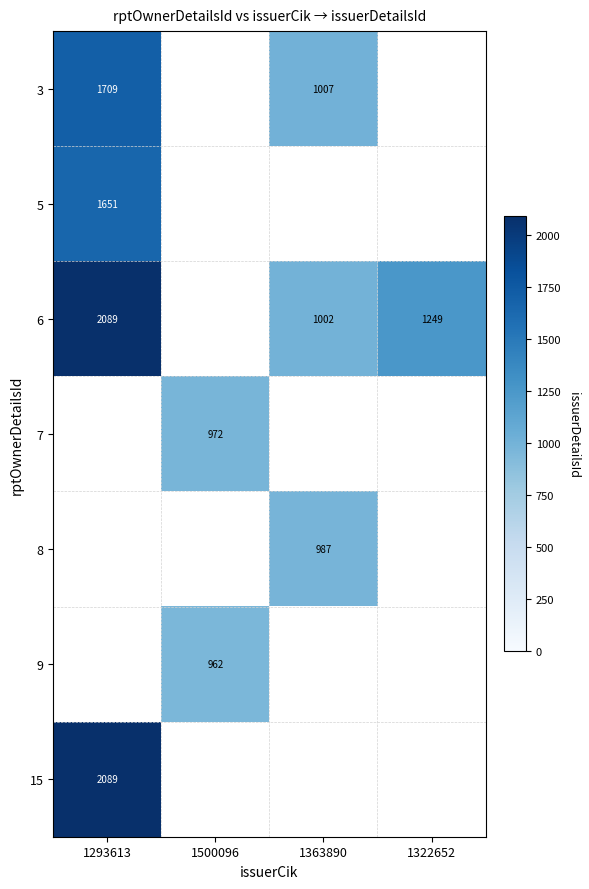

The 8 series shows 656 at 1363890. True or false?

False